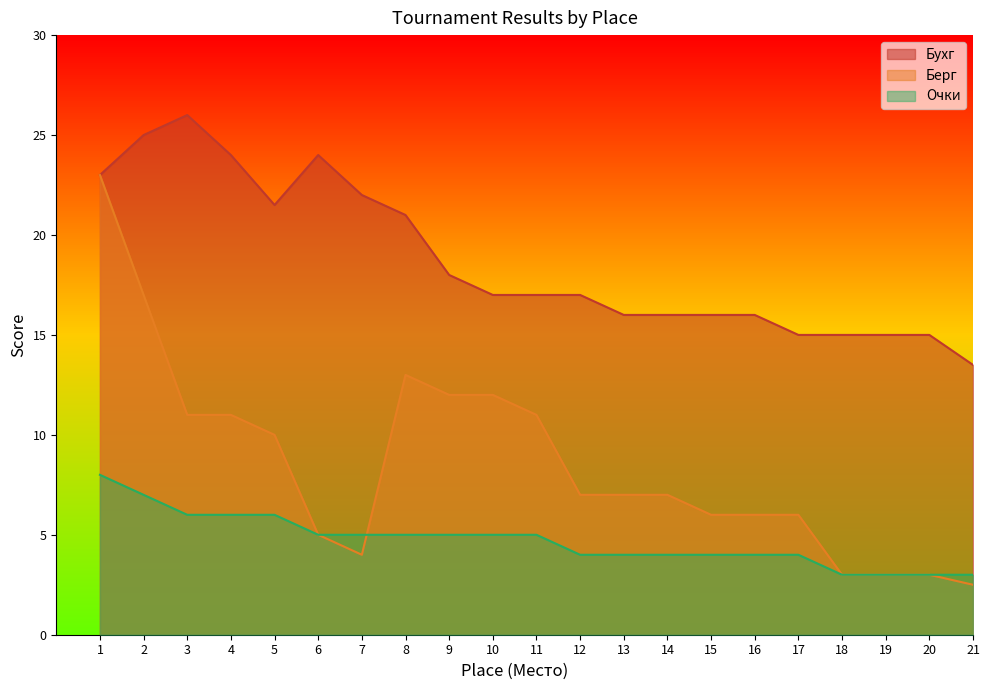

What is the difference between the Очки values at 1 and 2?

1.0